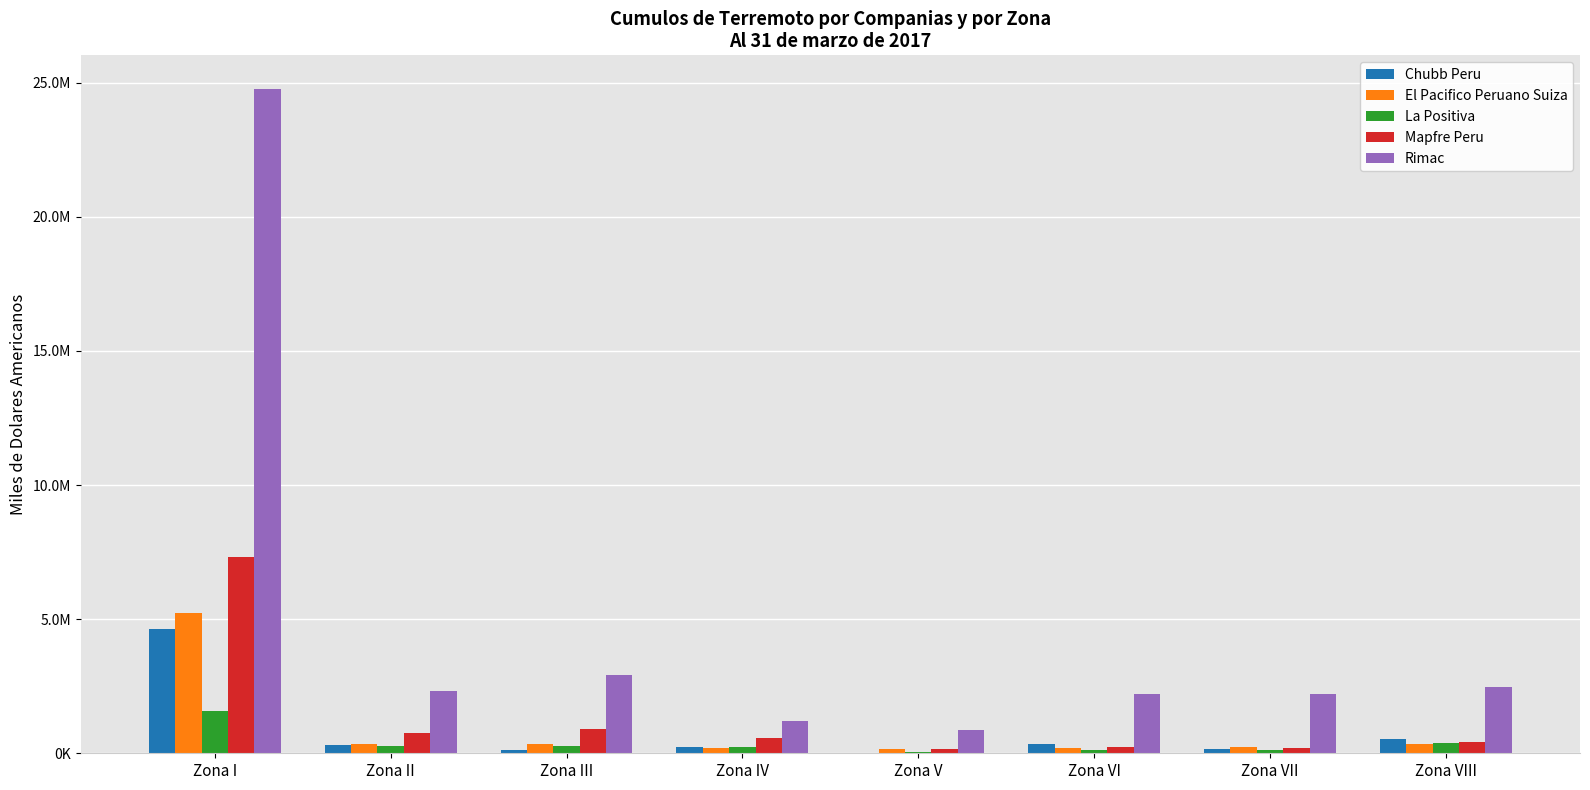

Where does the Chubb Peru series first go above 294101?

Zona I